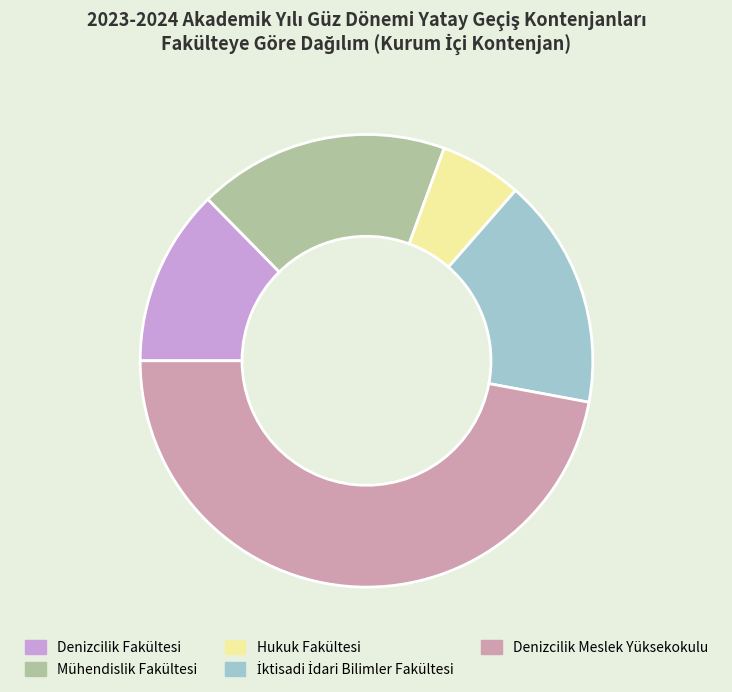

Which category has the biggest portion of the pie?

Denizcilik Meslek Yüksekokulu